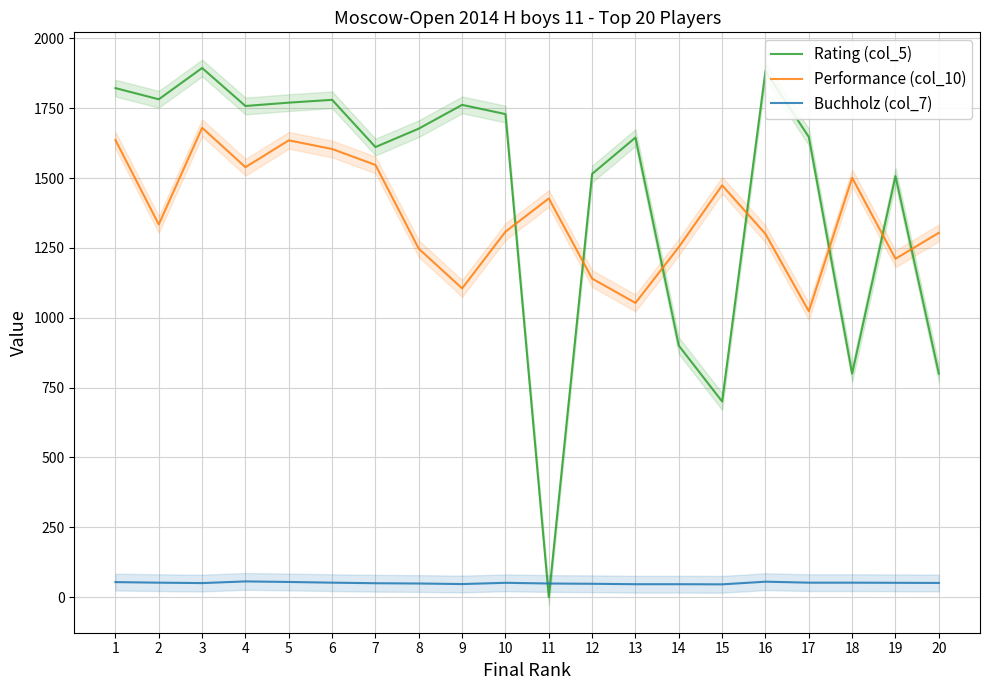

Read the Rating (col_5) value at 12.

1515.0